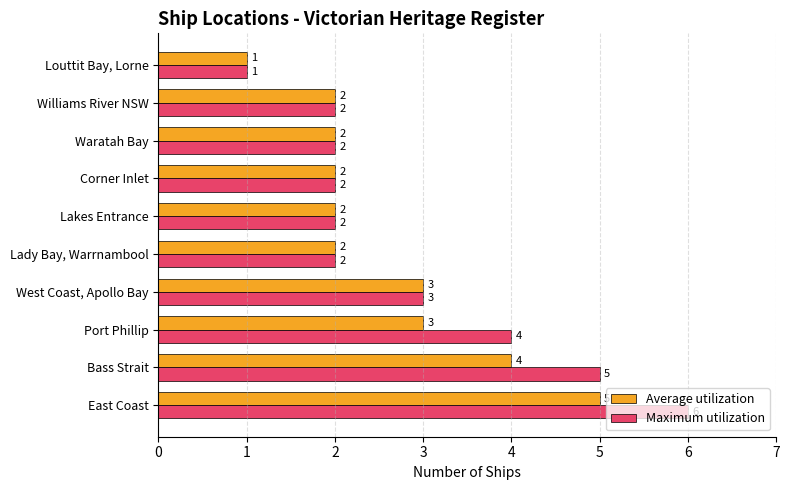

Count the Maximum utilization values in the range 2 to 4.

7